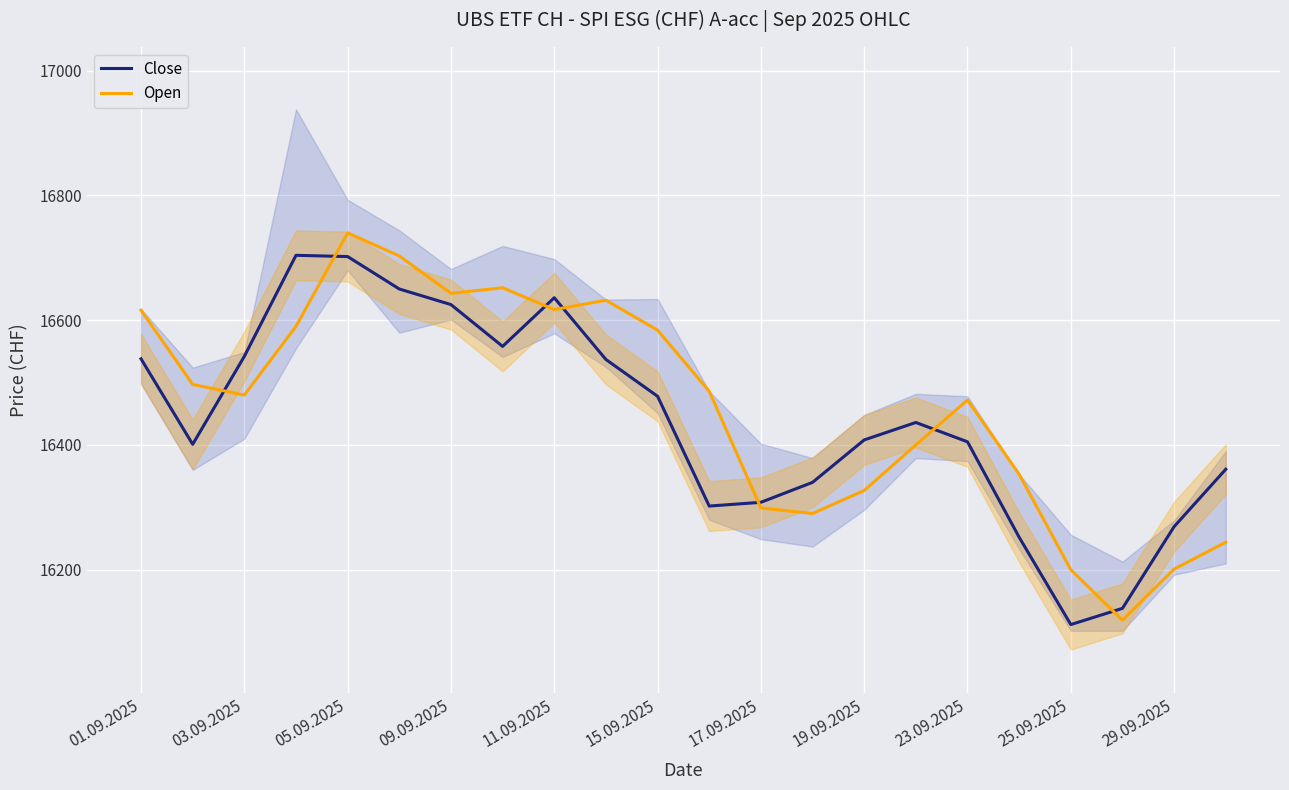

At which label does Close reach its minimum?

25.09.2025